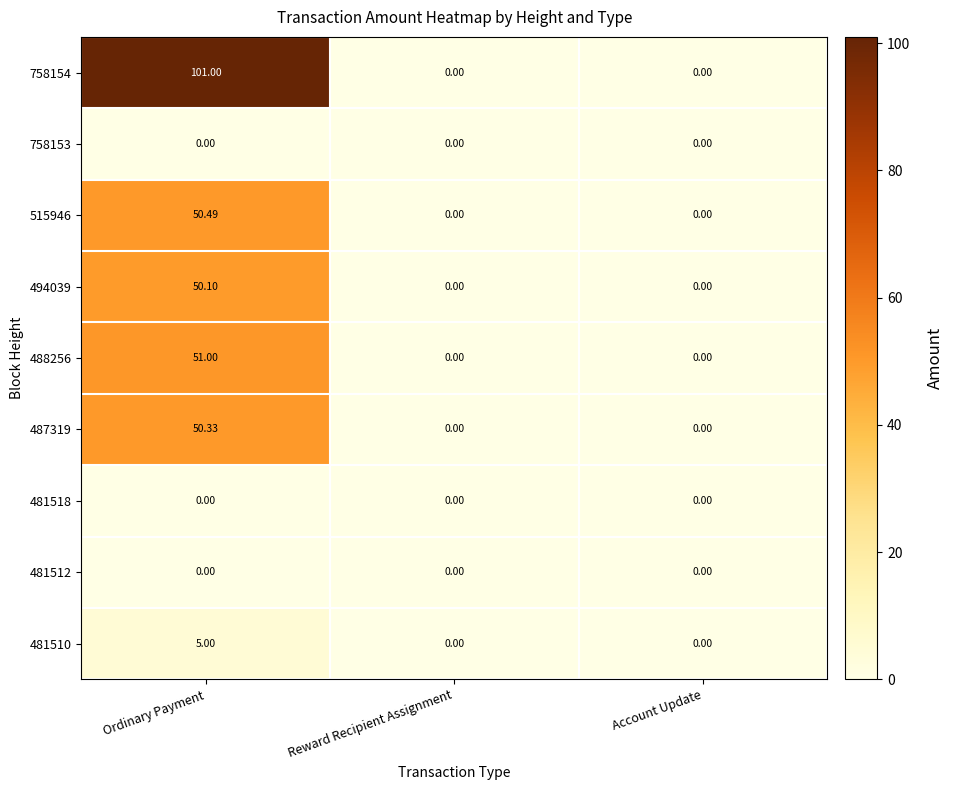

At which category is the sum across all series the highest?

Ordinary Payment